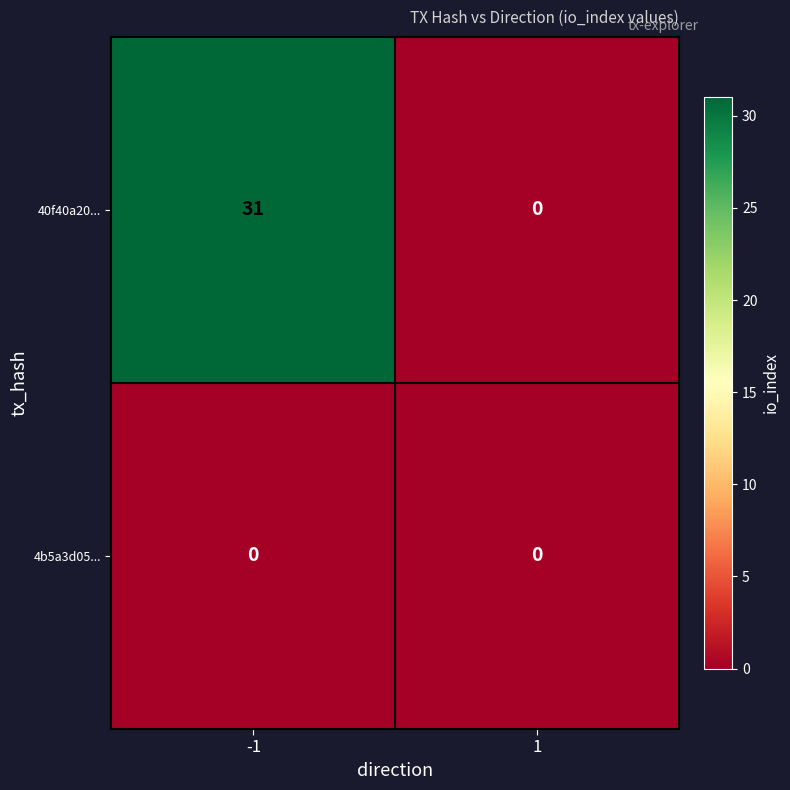

What is the sum of the 40f40a20... values at 1 and -1?

31